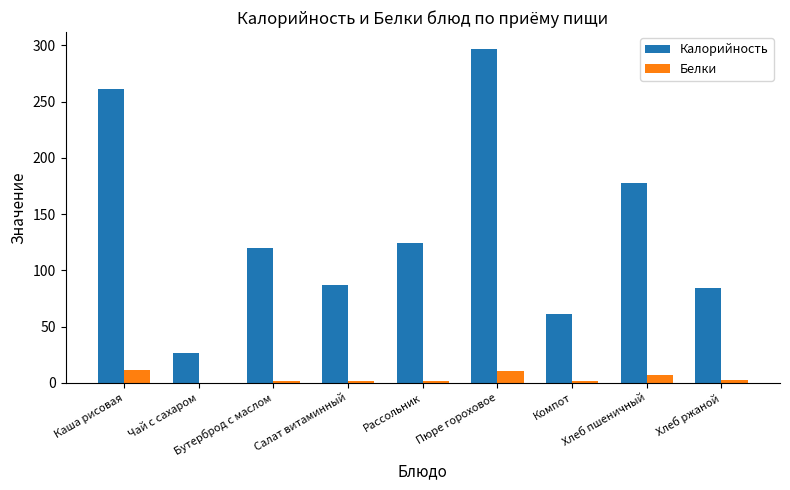

What is the total value across all series at Компот?

62.8